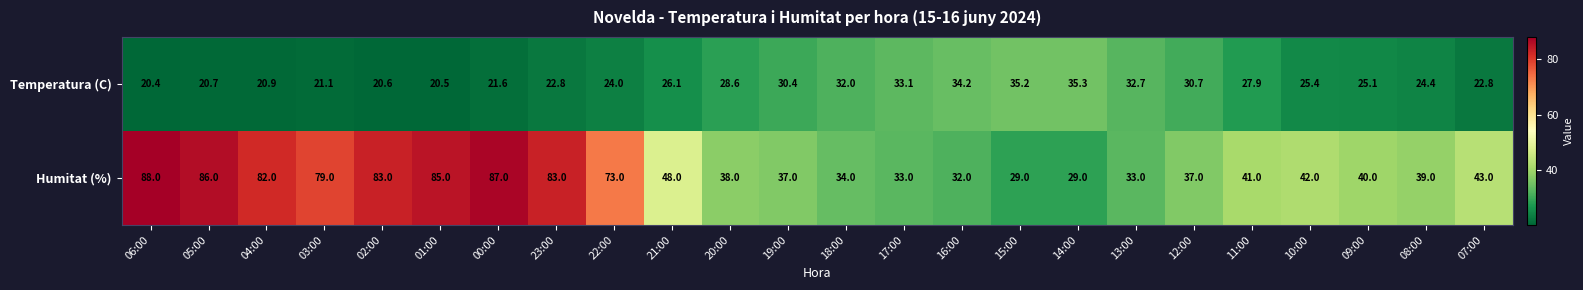

Which series has the largest total across all categories?

Humitat (%)